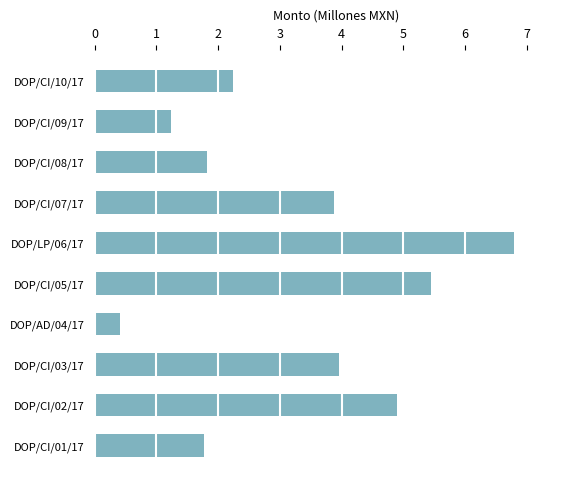

List the labels in order of value, largest first.

DOP/LP/06/17, DOP/CI/05/17, DOP/CI/02/17, DOP/CI/03/17, DOP/CI/07/17, DOP/CI/10/17, DOP/CI/08/17, DOP/CI/01/17, DOP/CI/09/17, DOP/AD/04/17